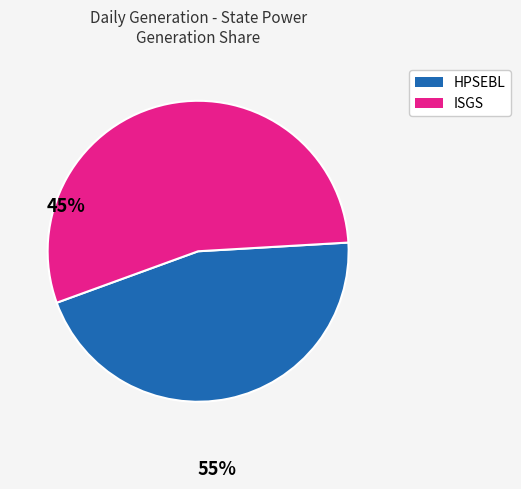

Does any single category account for the majority?

Yes